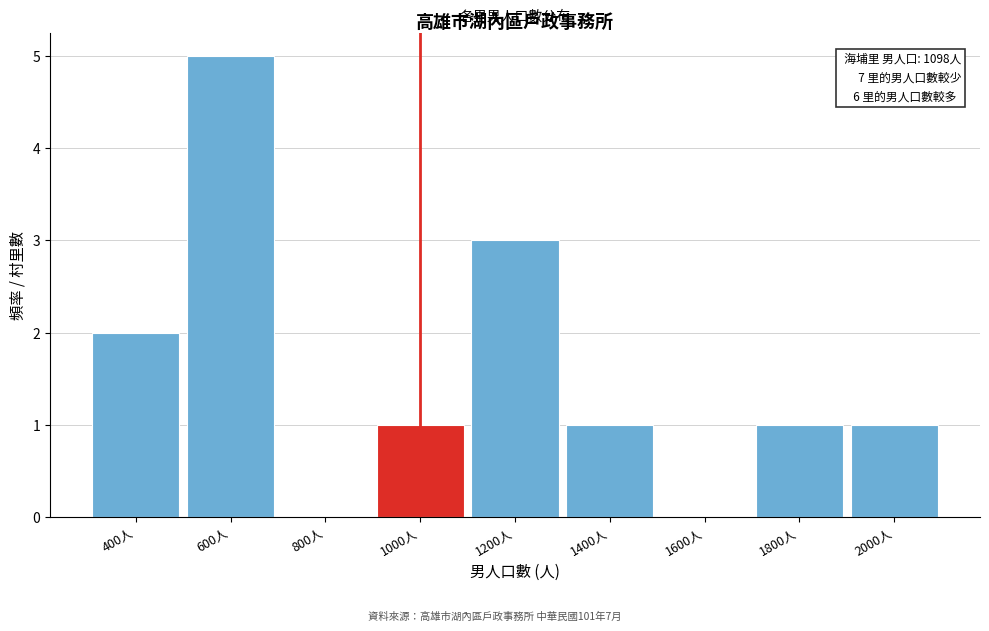

Reading left to right, what are all the values shown in this chart?

400人=2	600人=5	800人=0	1000人=1	1200人=3	1400人=1	1600人=0	1800人=1	2000人=1